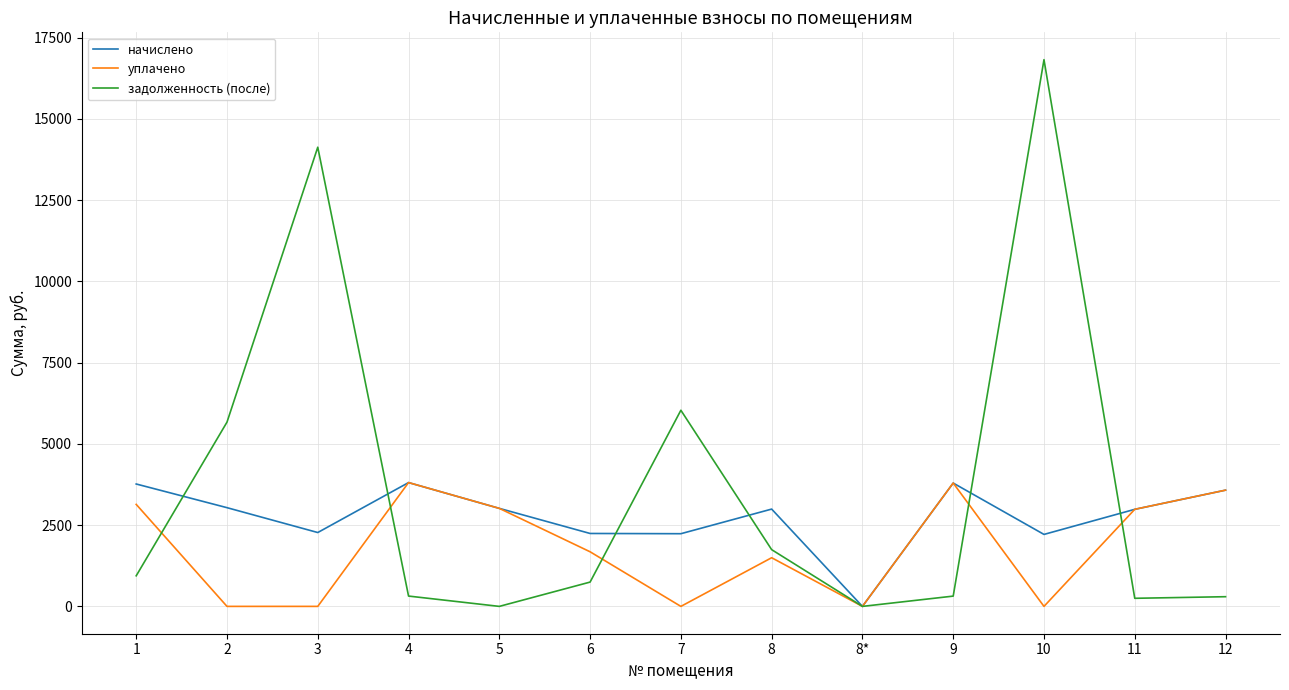

Which series has the widest spread of values?

задолженность (после)